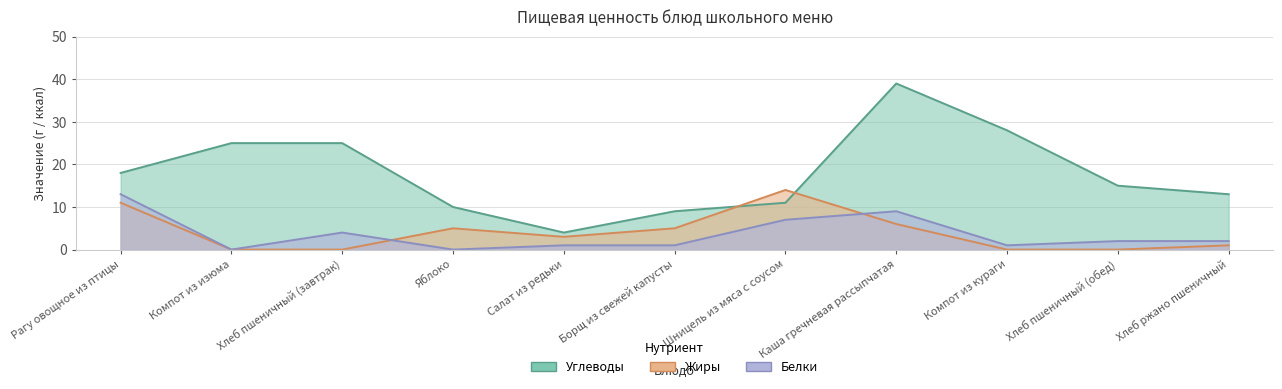

Reading left to right, extract all data points from this chart.

Белки: Рагу овощное из птицы=13	Компот из изюма=0	Хлеб пшеничный (завтрак)=4	Яблоко=0	Салат из редьки=1	Борщ из свежей капусты=1	Шницель из мяса с соусом=7	Каша гречневая рассыпчатая=9	Компот из кураги=1	Хлеб пшеничный (обед)=2	Хлеб ржано пшеничный=2
Жиры: Рагу овощное из птицы=11	Компот из изюма=0	Хлеб пшеничный (завтрак)=0	Яблоко=5	Салат из редьки=3	Борщ из свежей капусты=5	Шницель из мяса с соусом=14	Каша гречневая рассыпчатая=6	Компот из кураги=0	Хлеб пшеничный (обед)=0	Хлеб ржано пшеничный=1
Углеводы: Рагу овощное из птицы=18	Компот из изюма=25	Хлеб пшеничный (завтрак)=25	Яблоко=10	Салат из редьки=4	Борщ из свежей капусты=9	Шницель из мяса с соусом=11	Каша гречневая рассыпчатая=39	Компот из кураги=28	Хлеб пшеничный (обед)=15	Хлеб ржано пшеничный=13